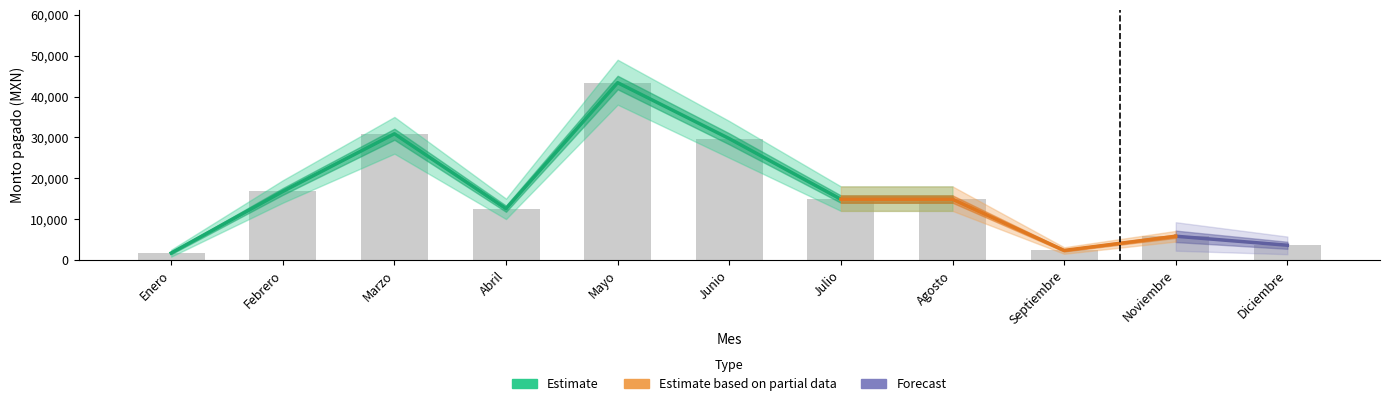

Does the chart contain any negative values?

No